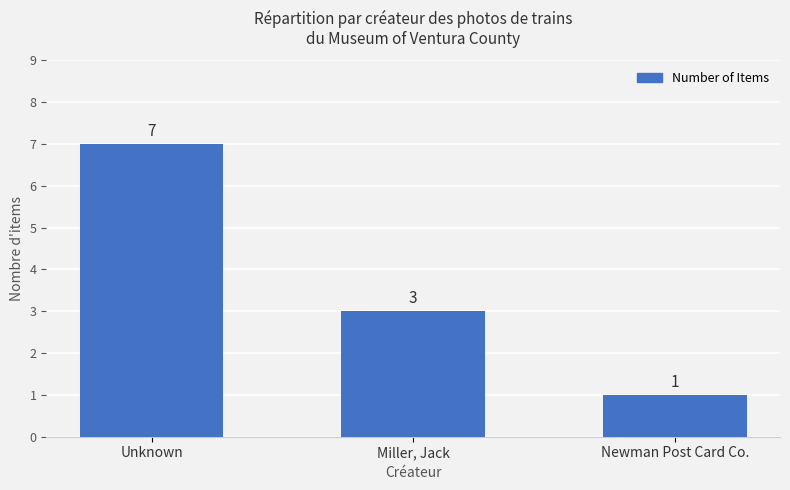

What is the average value?

4